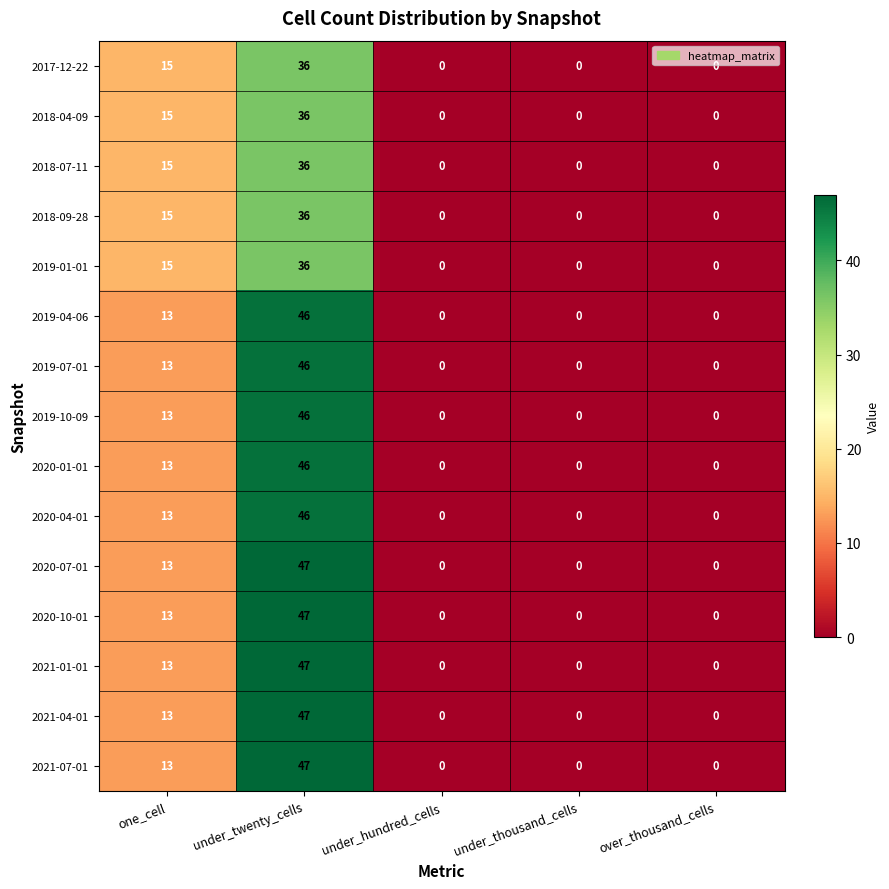

What is the spread (max minus min) of values at under_twenty_cells?

11